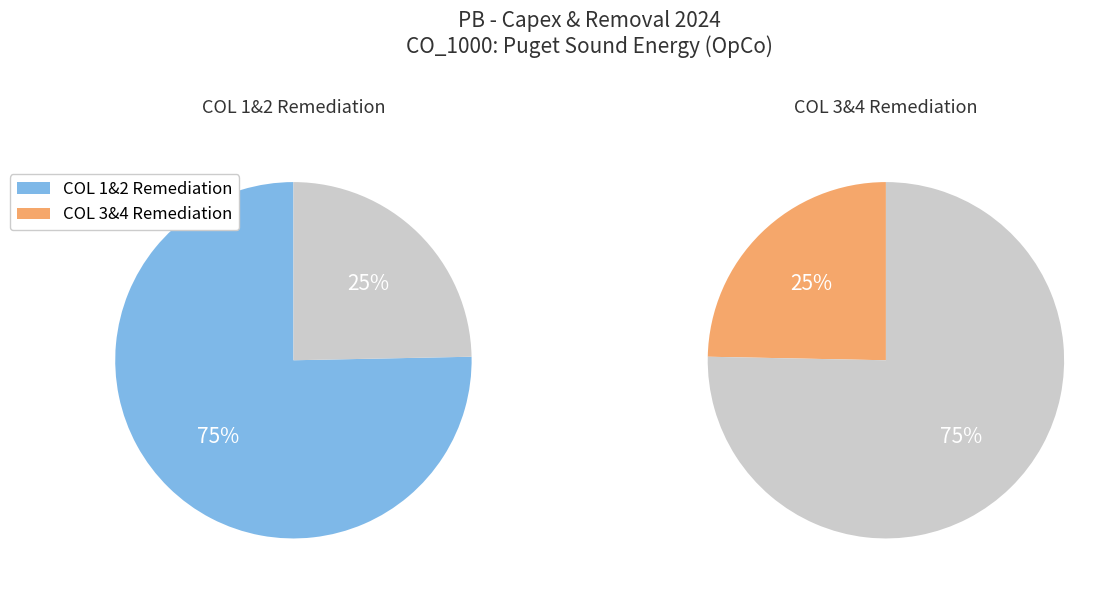

What is the majority slice?

COL 1&2 Remediation